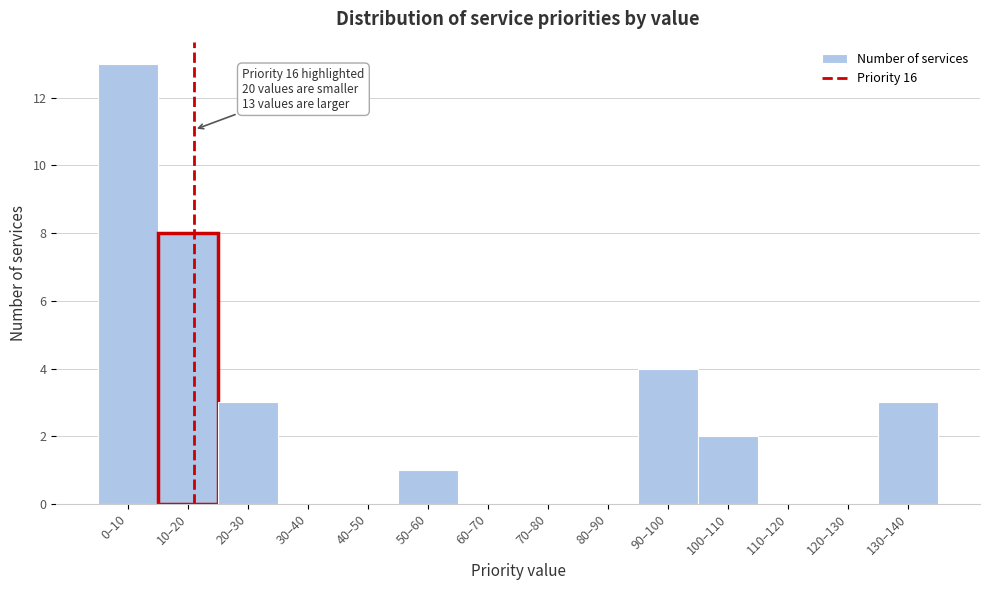

Reading right to left, extract all data points from this chart.

130–140=3	120–130=0	110–120=0	100–110=2	90–100=4	80–90=0	70–80=0	60–70=0	50–60=1	40–50=0	30–40=0	20–30=3	10–20=8	0–10=13